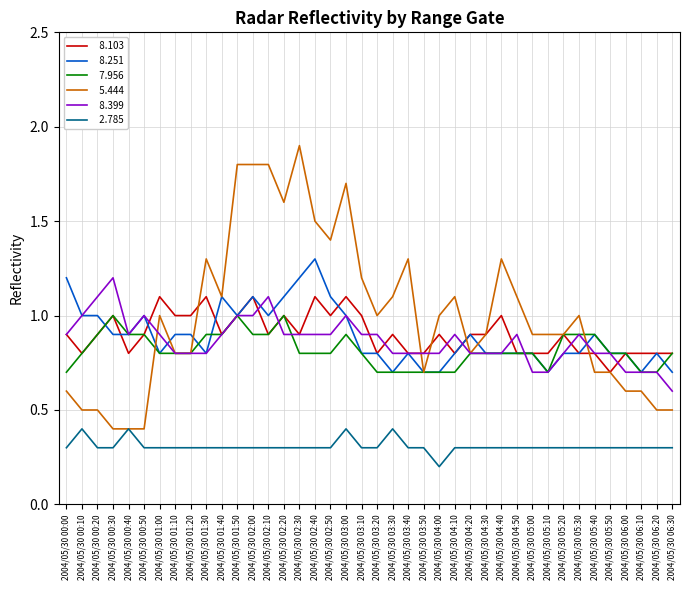

At which category does the chart reach its minimum across all series?

2004/05/30 04:00